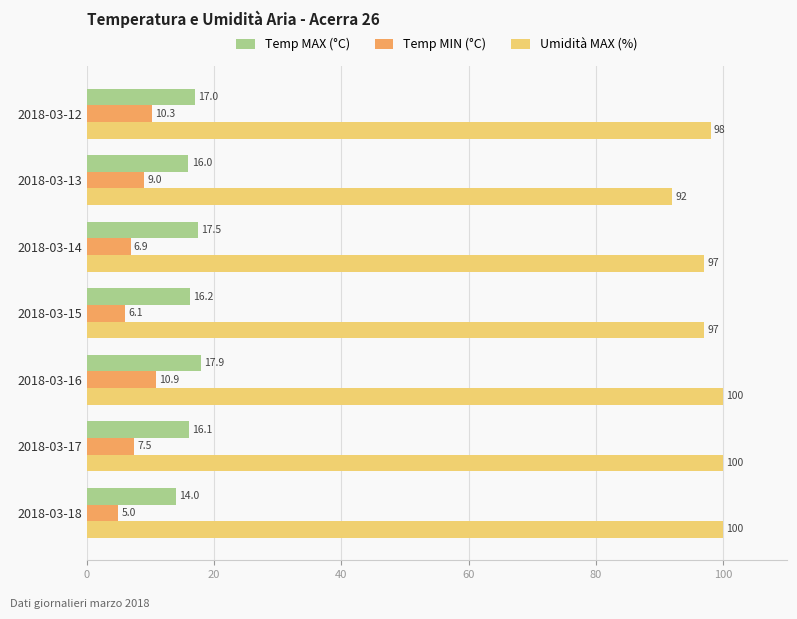

Is the value of Temp MIN (°C) at 2018-03-13 greater than the value of Umidità MAX (%) at 2018-03-13?

No